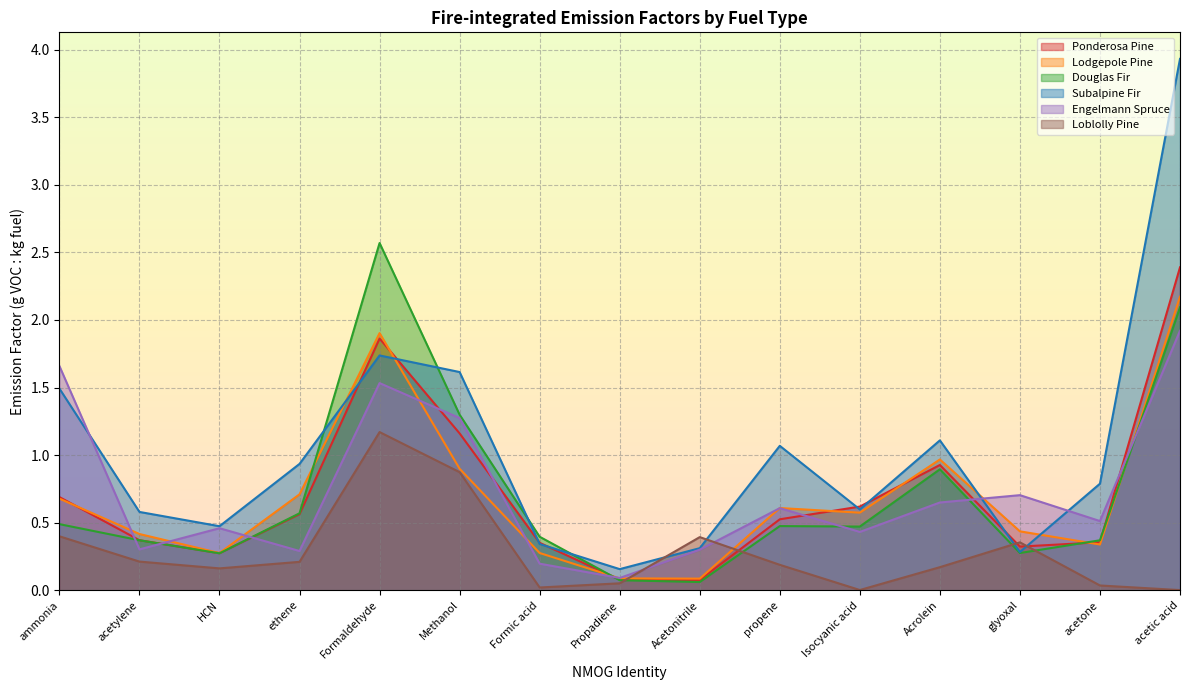

What is the difference between the Subalpine Fir values at Acrolein and Isocyanic acid?

0.5